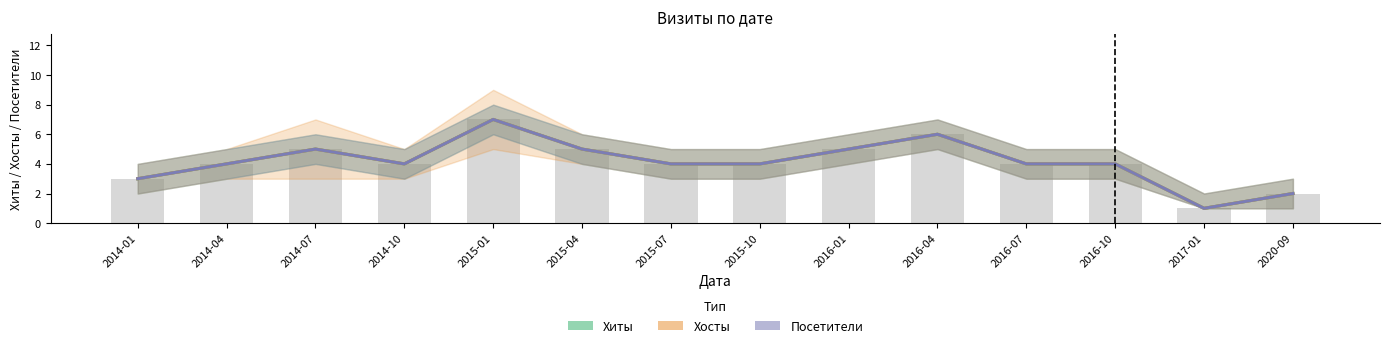

Reading right to left, list all the values displayed in this chart.

Хиты: 2020-09=2	2017-01=1	2016-10=4	2016-07=4	2016-04=6	2016-01=5	2015-10=4	2015-07=4	2015-04=5	2015-01=7	2014-10=4	2014-07=5	2014-04=4	2014-01=3
Хосты: 2020-09=2	2017-01=1	2016-10=4	2016-07=4	2016-04=6	2016-01=5	2015-10=4	2015-07=4	2015-04=5	2015-01=7	2014-10=4	2014-07=5	2014-04=4	2014-01=3
Посетители: 2020-09=2	2017-01=1	2016-10=4	2016-07=4	2016-04=6	2016-01=5	2015-10=4	2015-07=4	2015-04=5	2015-01=7	2014-10=4	2014-07=5	2014-04=4	2014-01=3